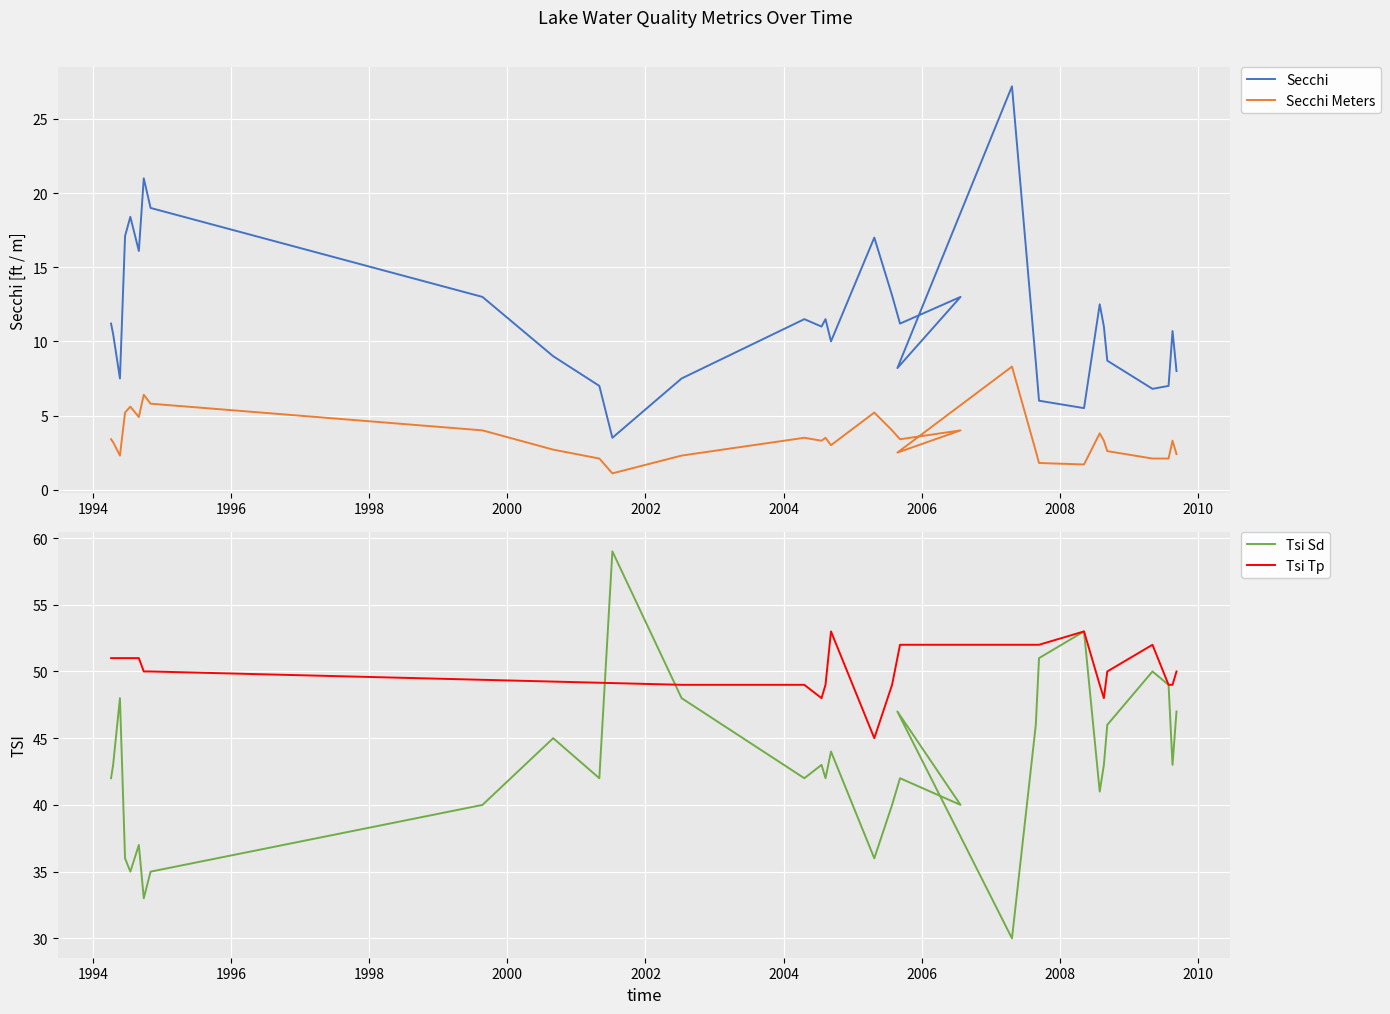

What is the sum of all Secchi values?

379.3